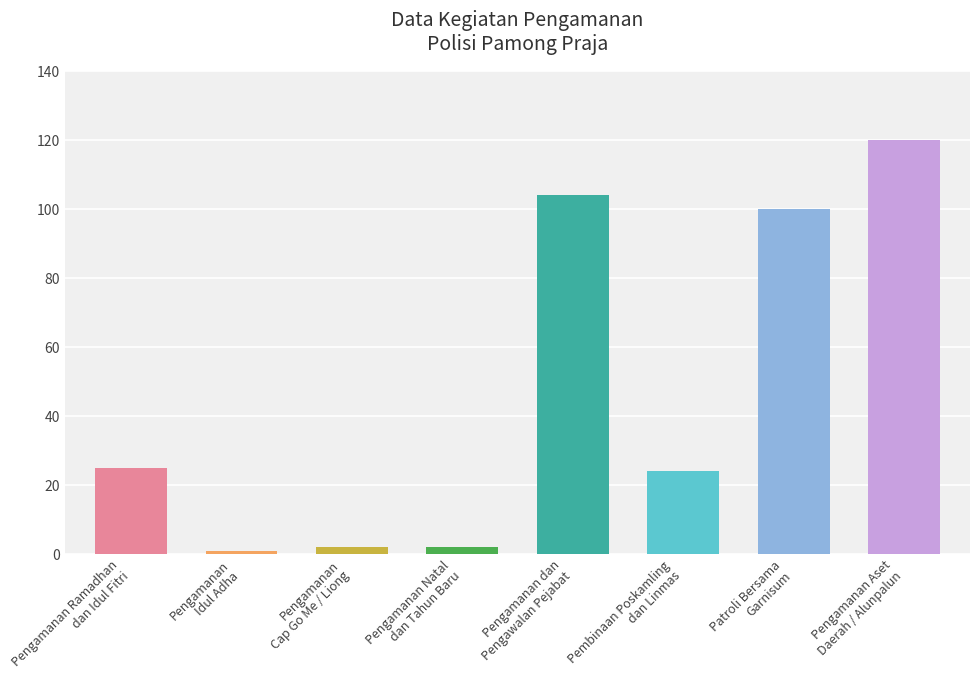

The value at Pengamanan dan
Pengawalan Pejabat is 104. True or false?

True